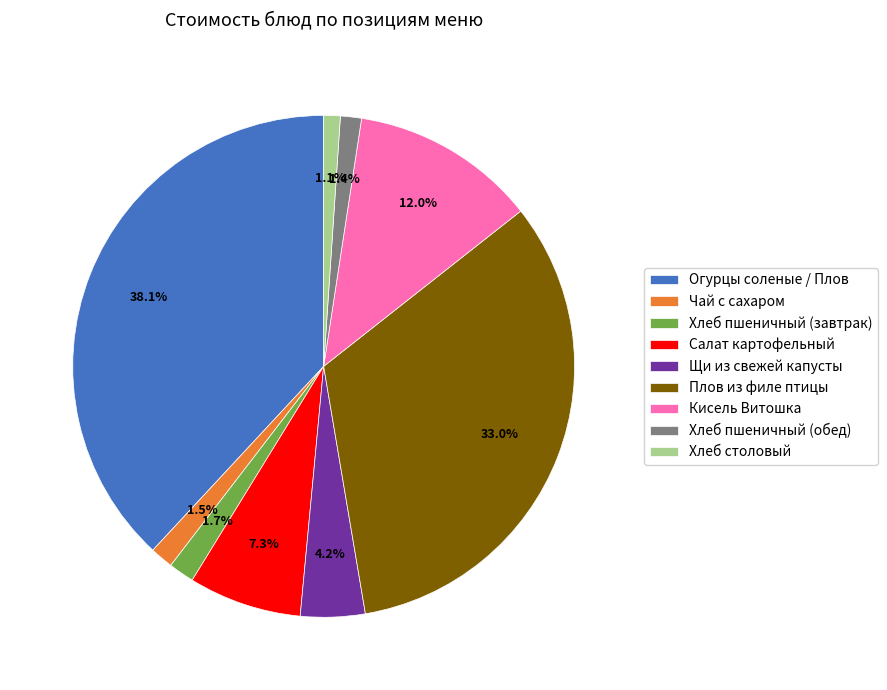

Is Кисель Витошка the majority of the pie?

No